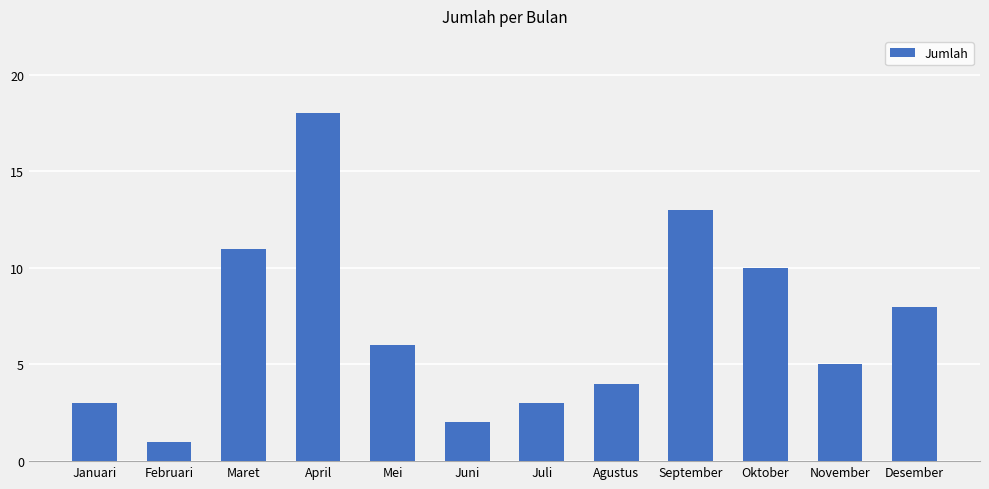

What is the ratio of the value at Maret to the value at Februari?

11.0